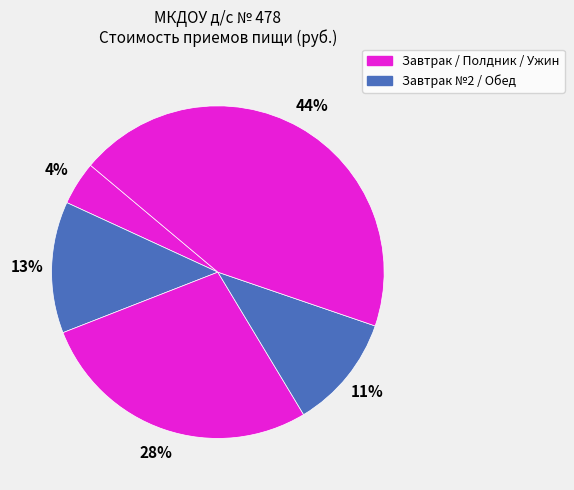

How many segments does this pie chart have?

5